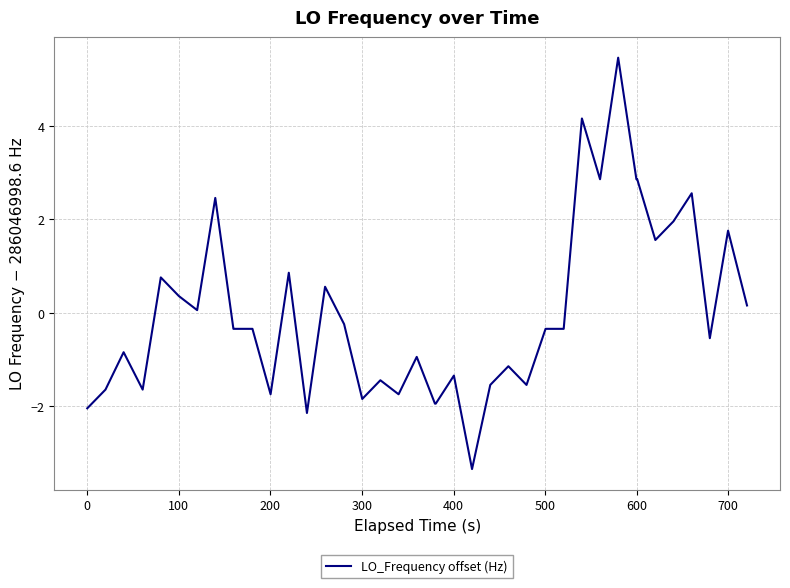

What is the maximum value shown in the chart?

5.5